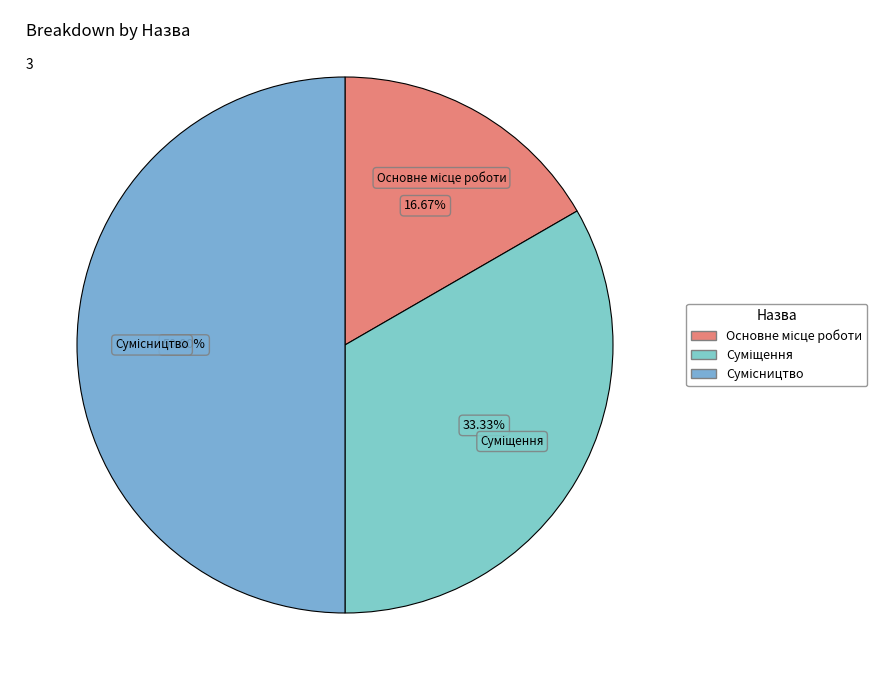

Approximately how many times larger is the value at Суміщення compared to Сумісництво?

0.7